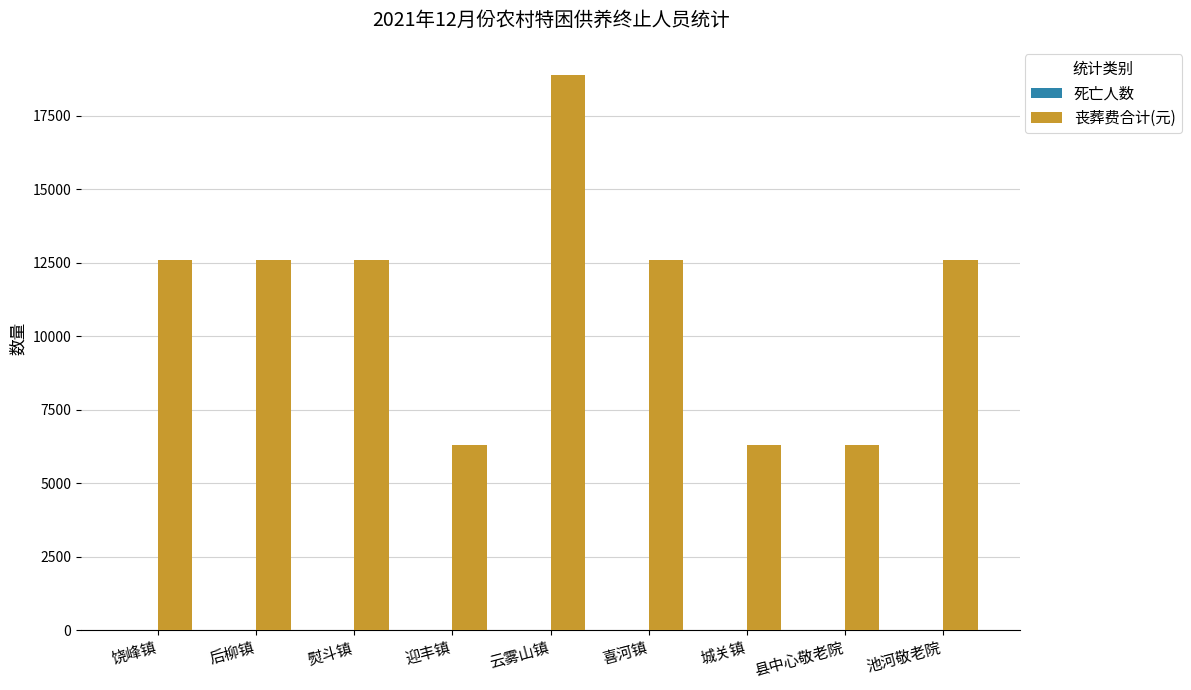

At which category is the sum across all series the highest?

云雾山镇